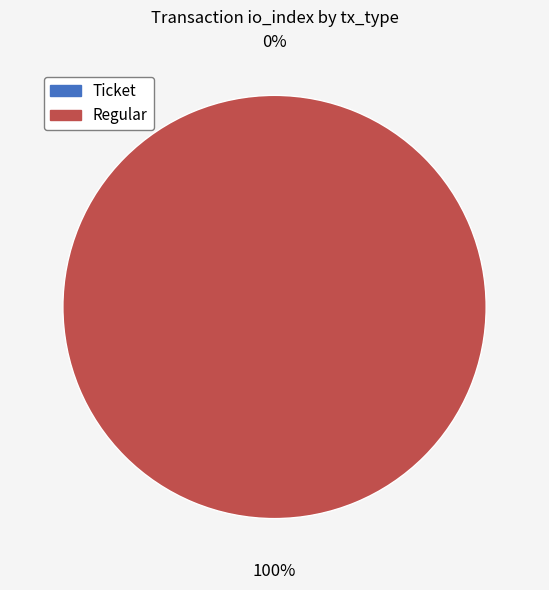

Between Ticket and Regular, which is larger?

Regular